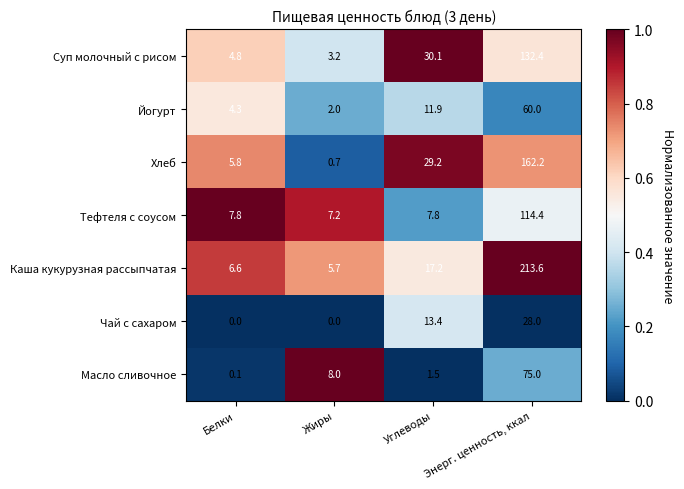

Count the number of data series in this chart.

7